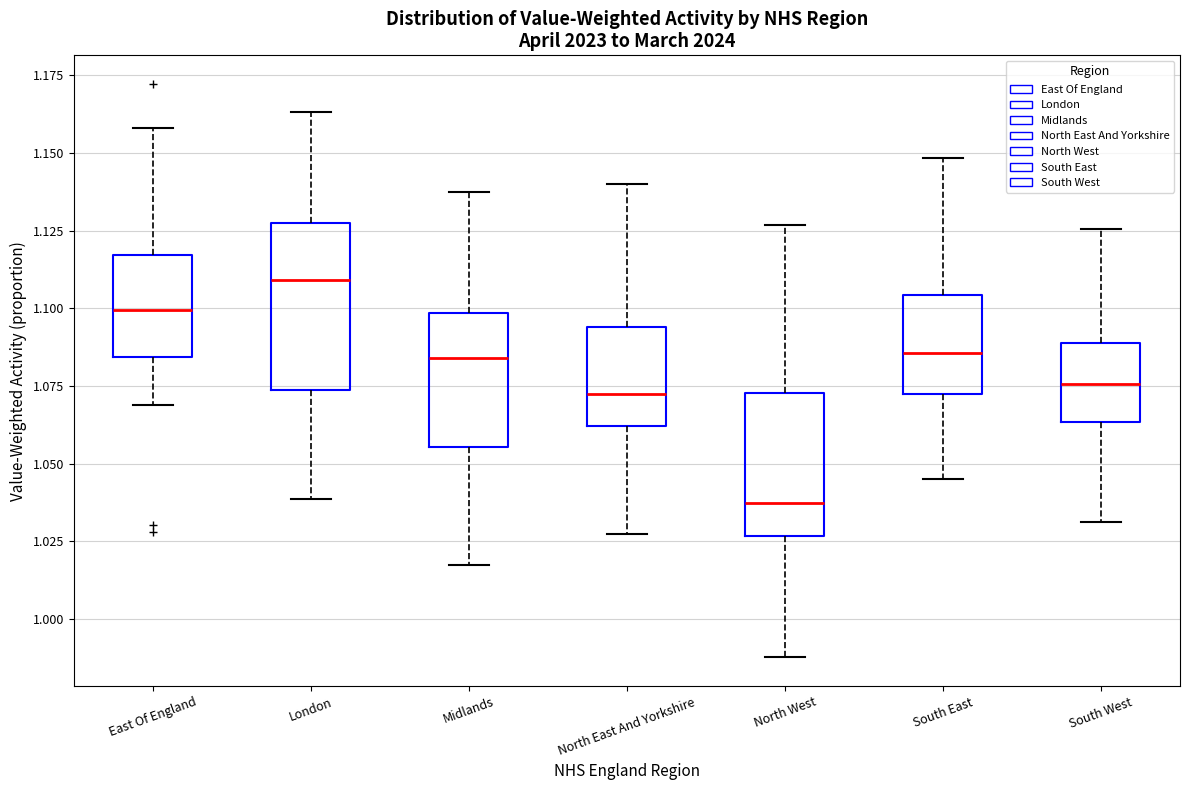

Which box has the highest median line?

London